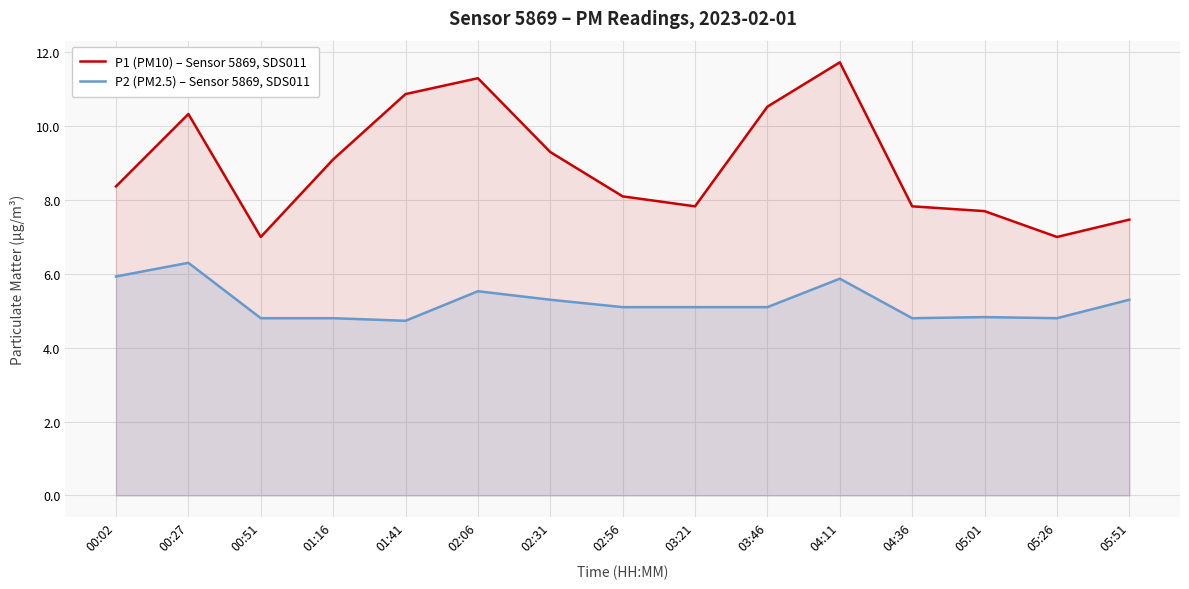

Reading left to right, transcribe all the data shown in this chart.

P1 (PM10) – Sensor 5869, SDS011: 00:02=8.4	00:27=10.3	00:51=7.0	01:16=9.1	01:41=10.9	02:06=11.3	02:31=9.3	02:56=8.1	03:21=7.8	03:46=10.5	04:11=11.7	04:36=7.8	05:01=7.7	05:26=7.0	05:51=7.5
P2 (PM2.5) – Sensor 5869, SDS011: 00:02=5.9	00:27=6.3	00:51=4.8	01:16=4.8	01:41=4.7	02:06=5.5	02:31=5.3	02:56=5.1	03:21=5.1	03:46=5.1	04:11=5.9	04:36=4.8	05:01=4.8	05:26=4.8	05:51=5.3